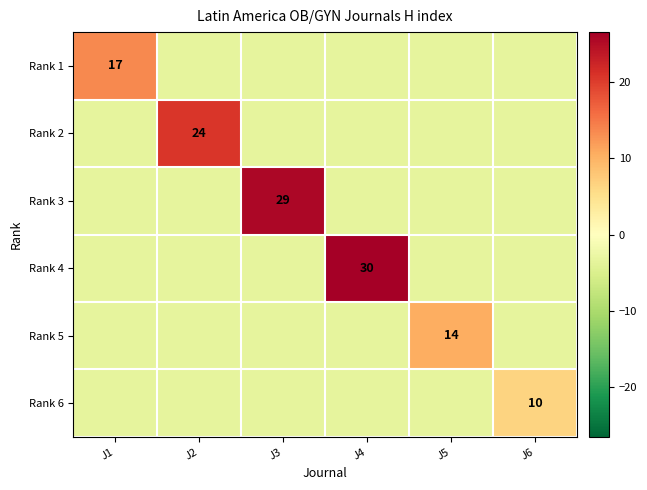

Which label corresponds to the largest value in the chart?

J4